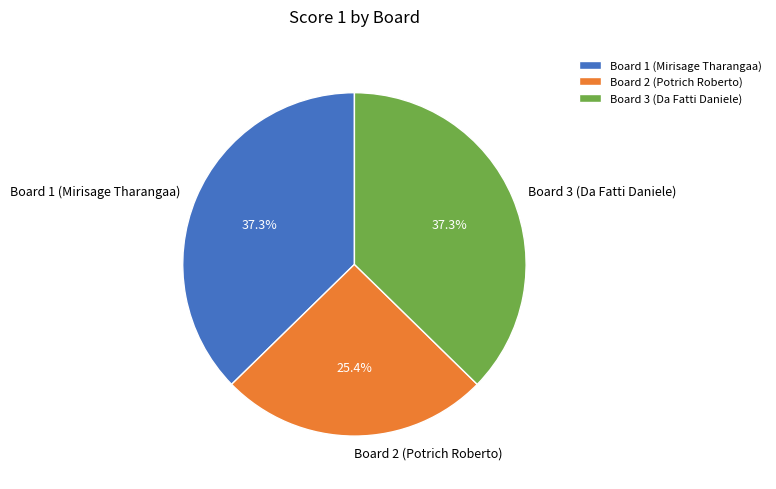

Does Board 1 (Mirisage Tharangaa) account for over 50% of the chart?

No